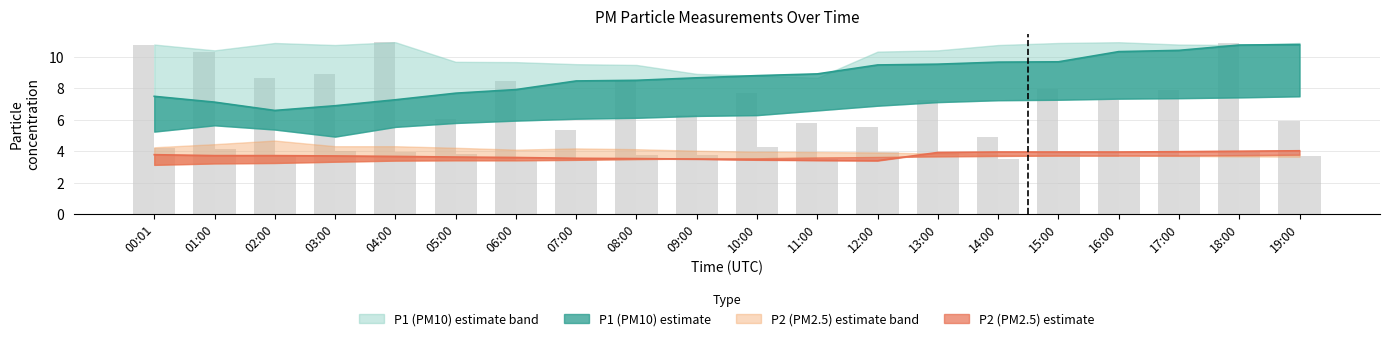

At which label does P1_mid reach its minimum?

02:00